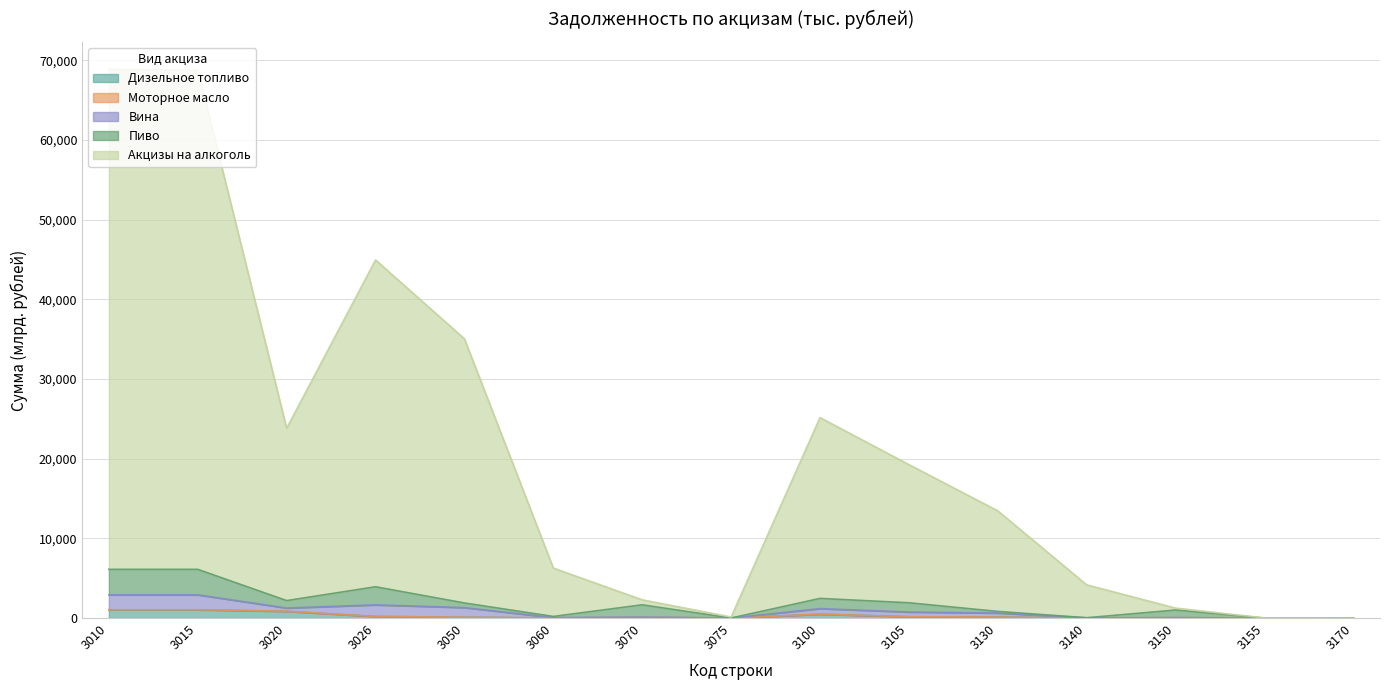

What is the difference between the Моторное масло values at 3060 and 3130?

120.3